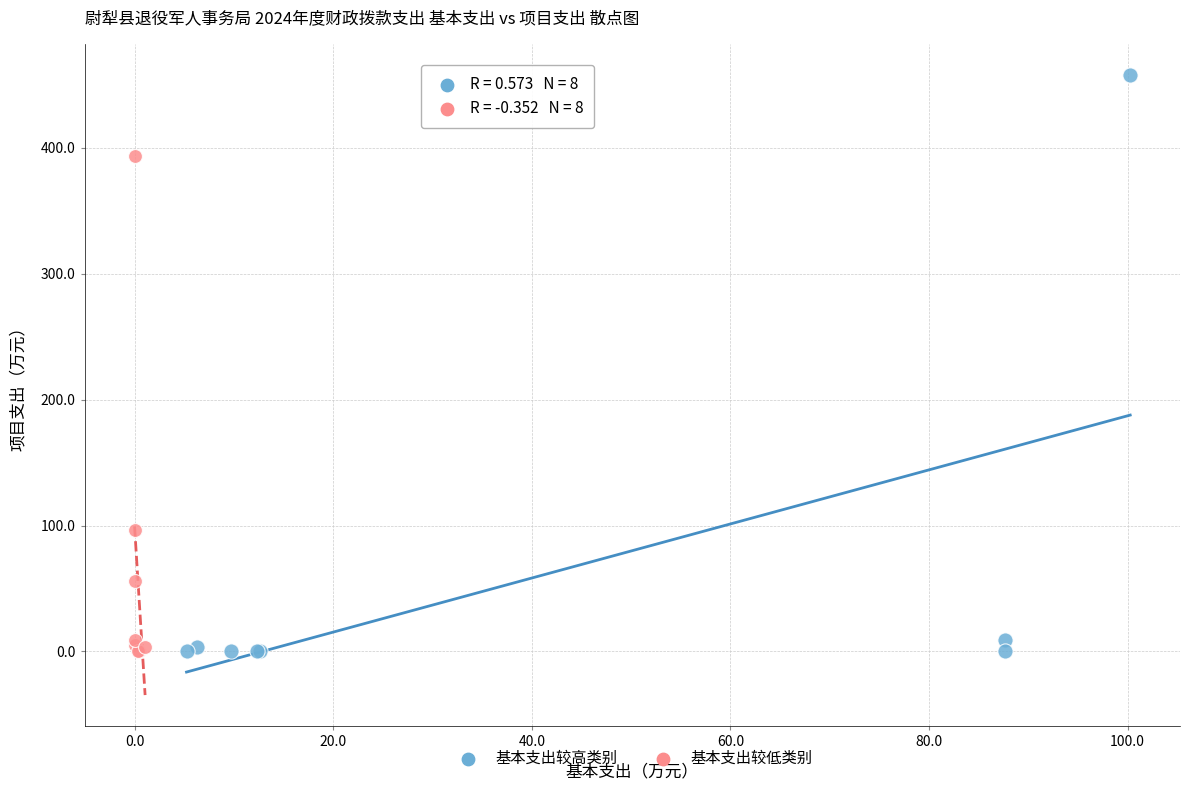

Which series reaches the maximum Y coordinate?

基本支出较高类别